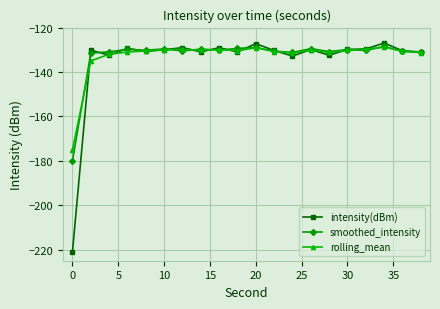

Which series has the largest range (max minus min)?

intensity(dBm)